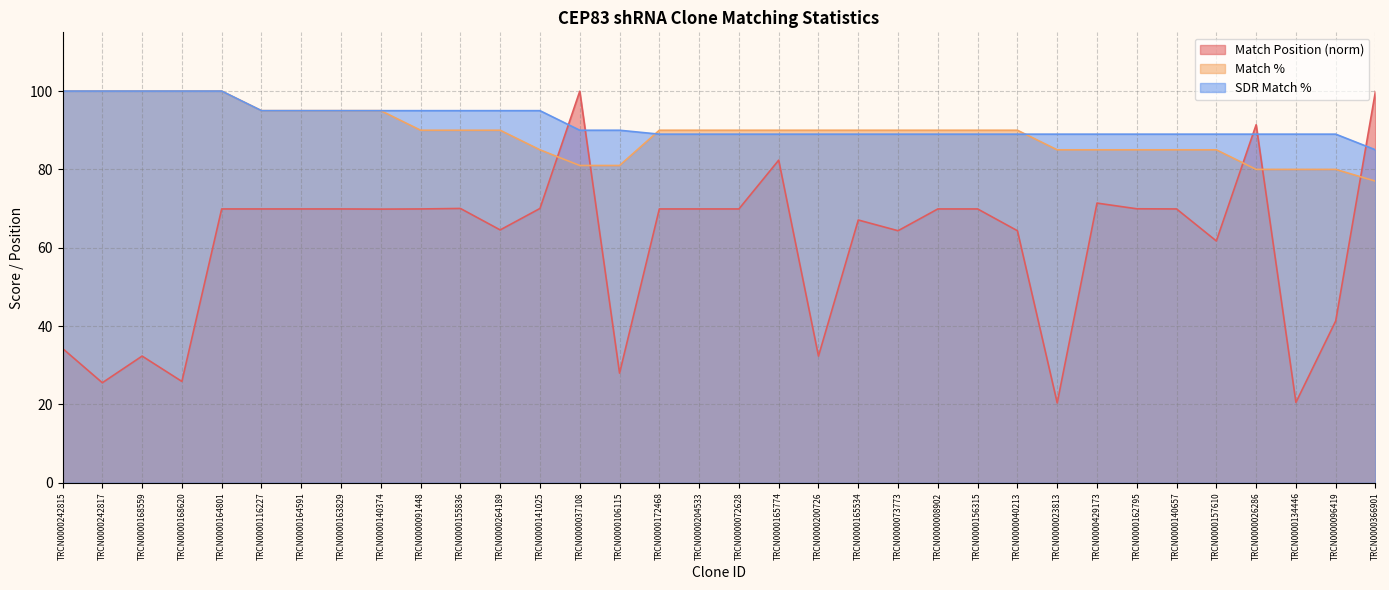

What is the value of the SDR Match % point at the 4th from the left?

100.0